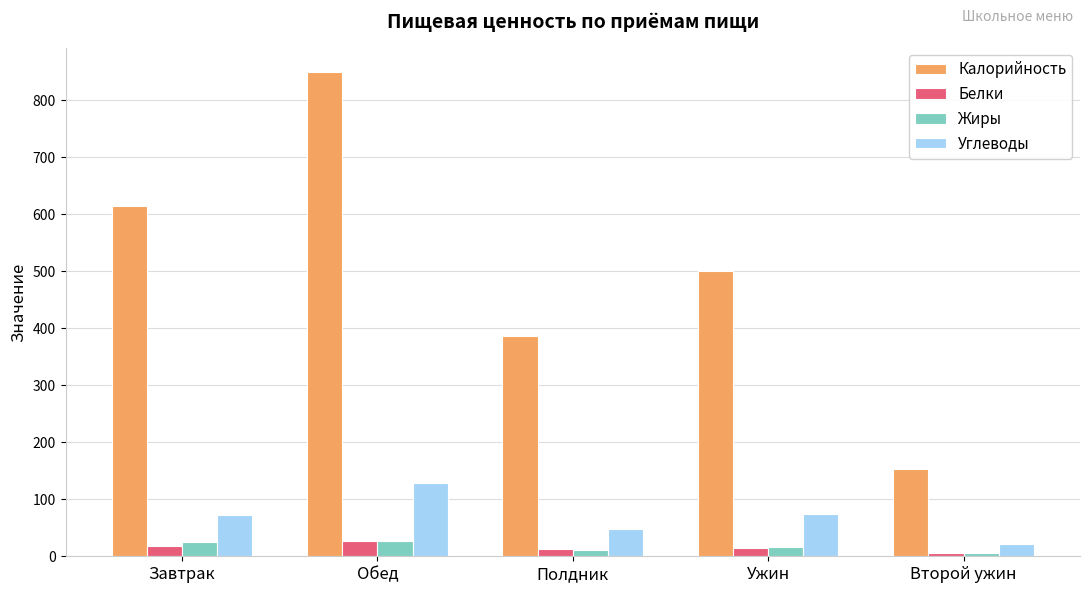

The value of Углеводы at Завтрак is 73.1. True or false?

True